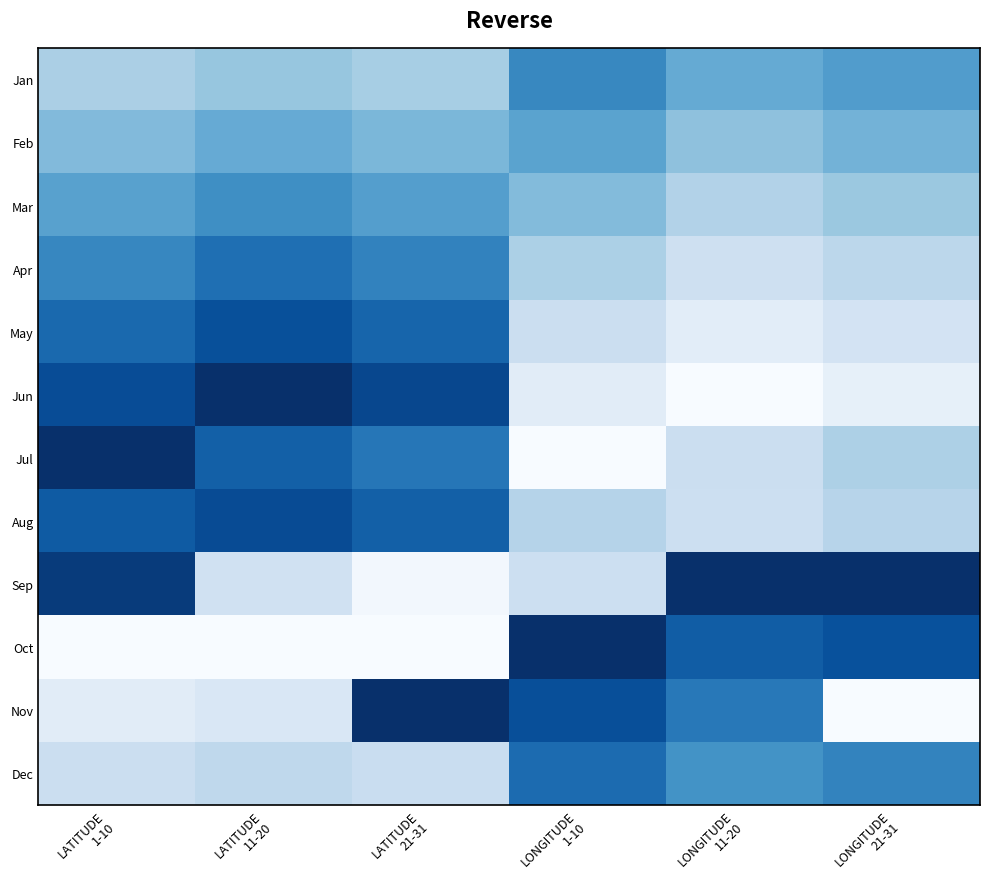

Between LONGITUDE
1-10 and LATITUDE
21-31, which is larger?

LATITUDE
21-31